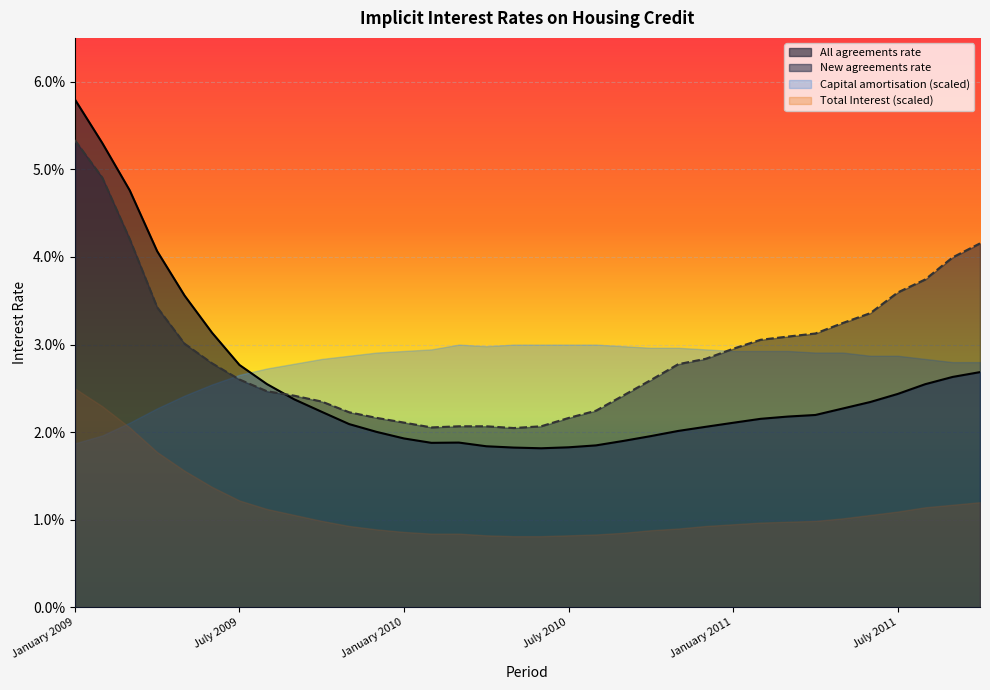

Which has a higher value, February 2010 or April 2010?

February 2010